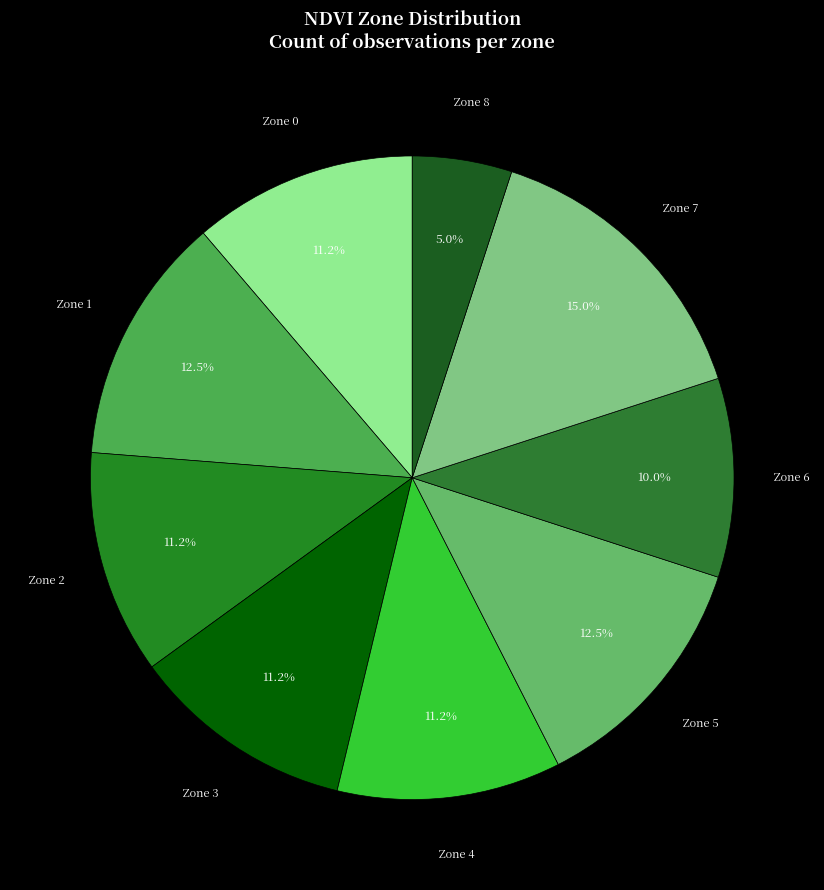

True or false: Zone 4 accounts for 20% of the total.

False